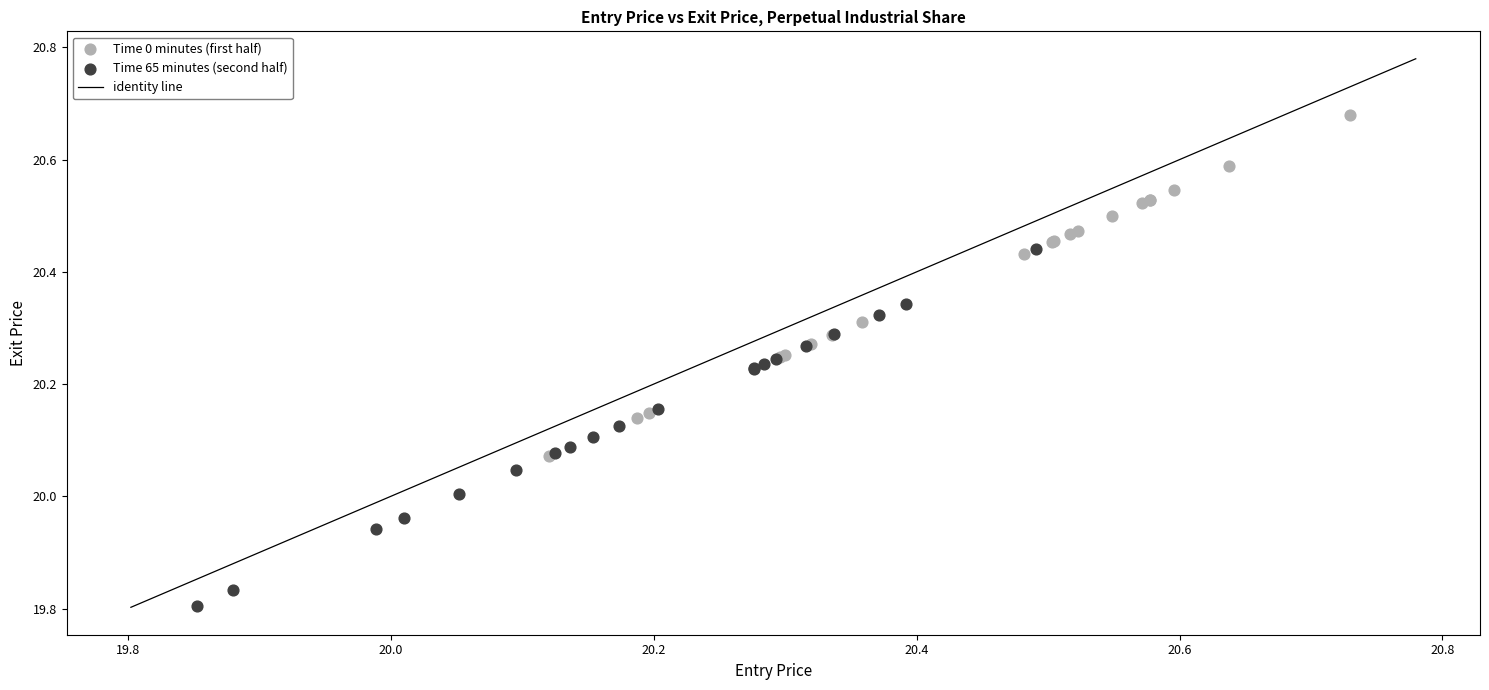

Which series has the largest Y range (max minus min)?

Time 65 minutes (second half)